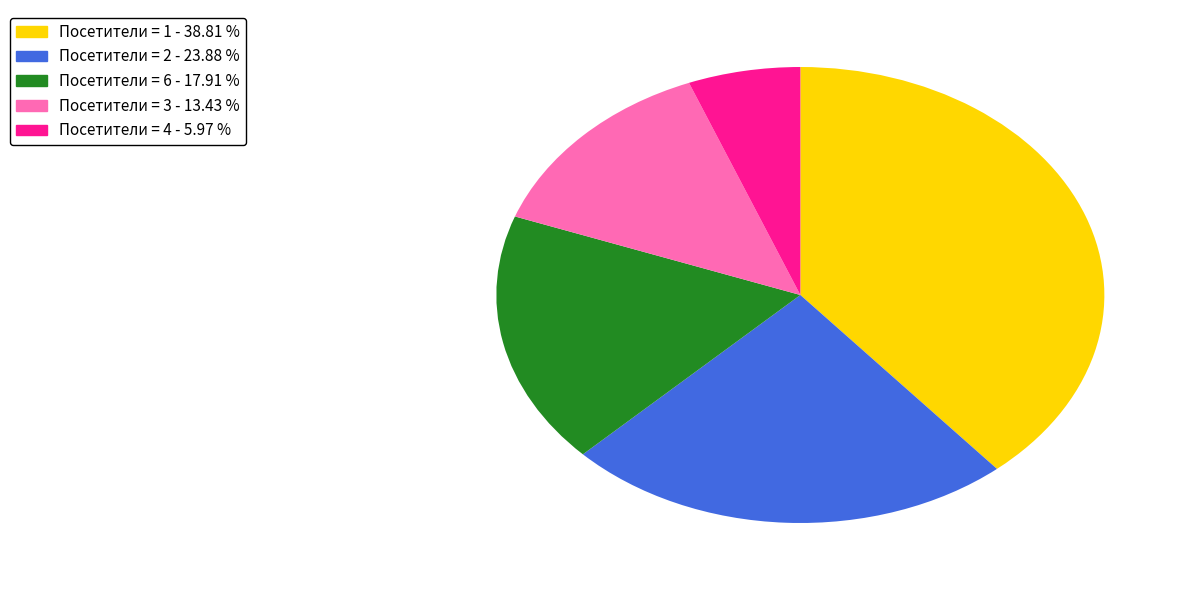

Is there any slice that represents more than half of the pie?

No